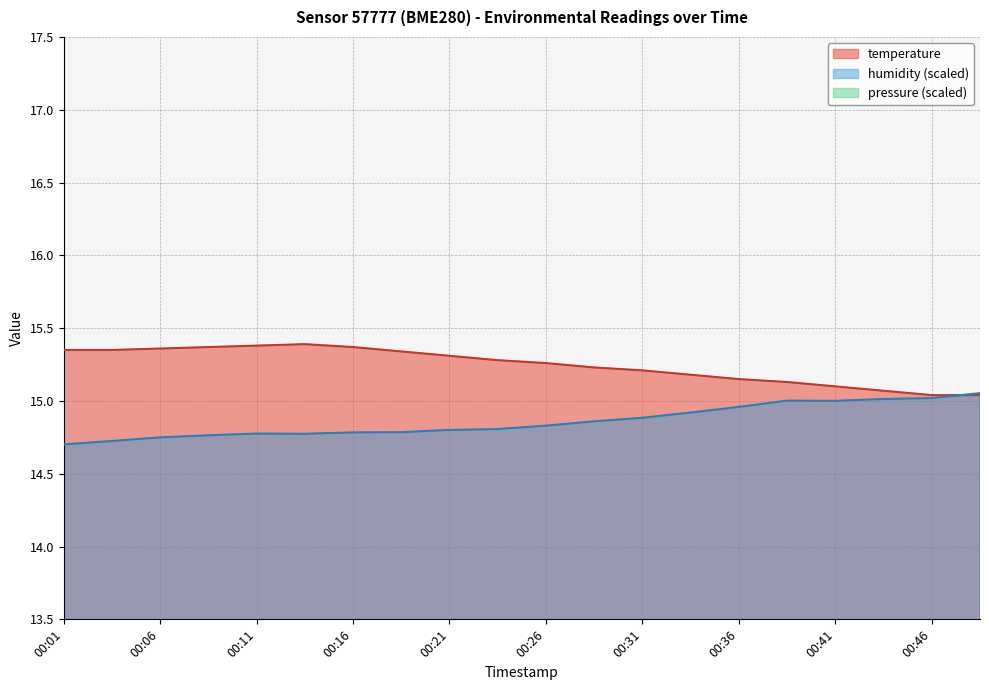

True or false: pressure_norm and humidity cross at least once.

False